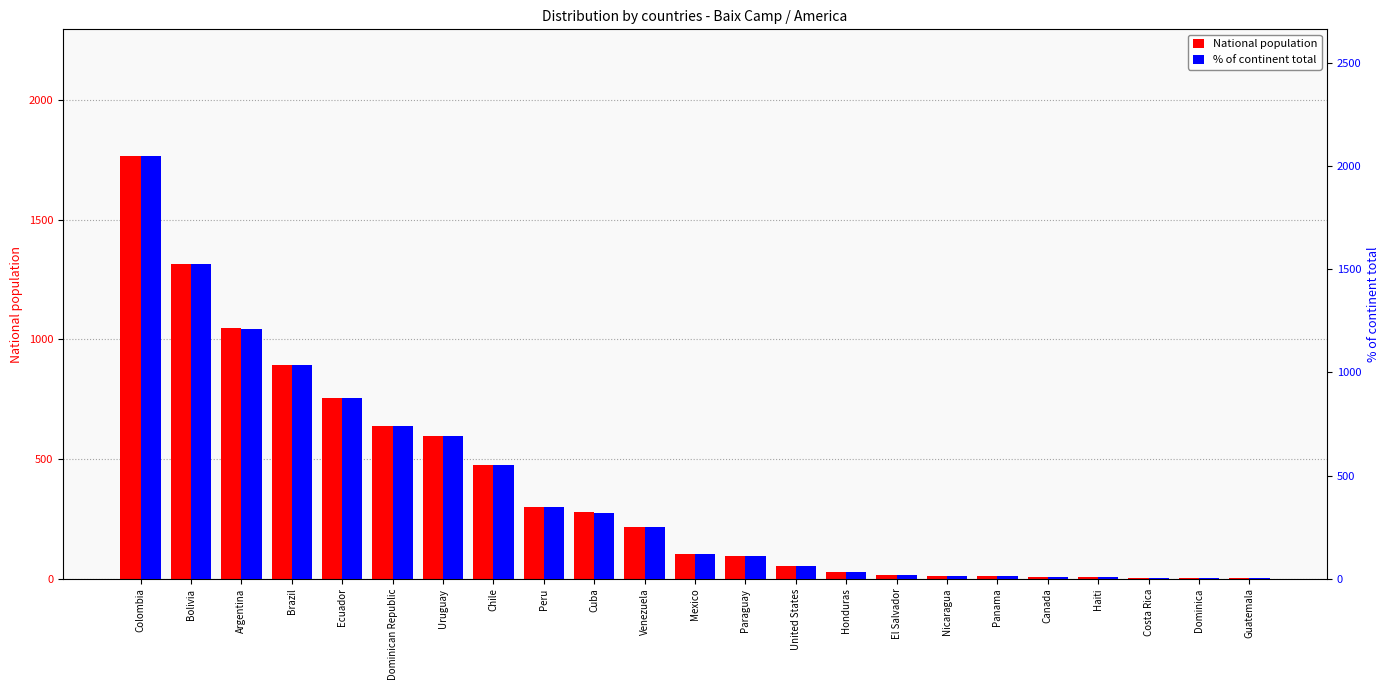

Does the chart contain any negative values?

No